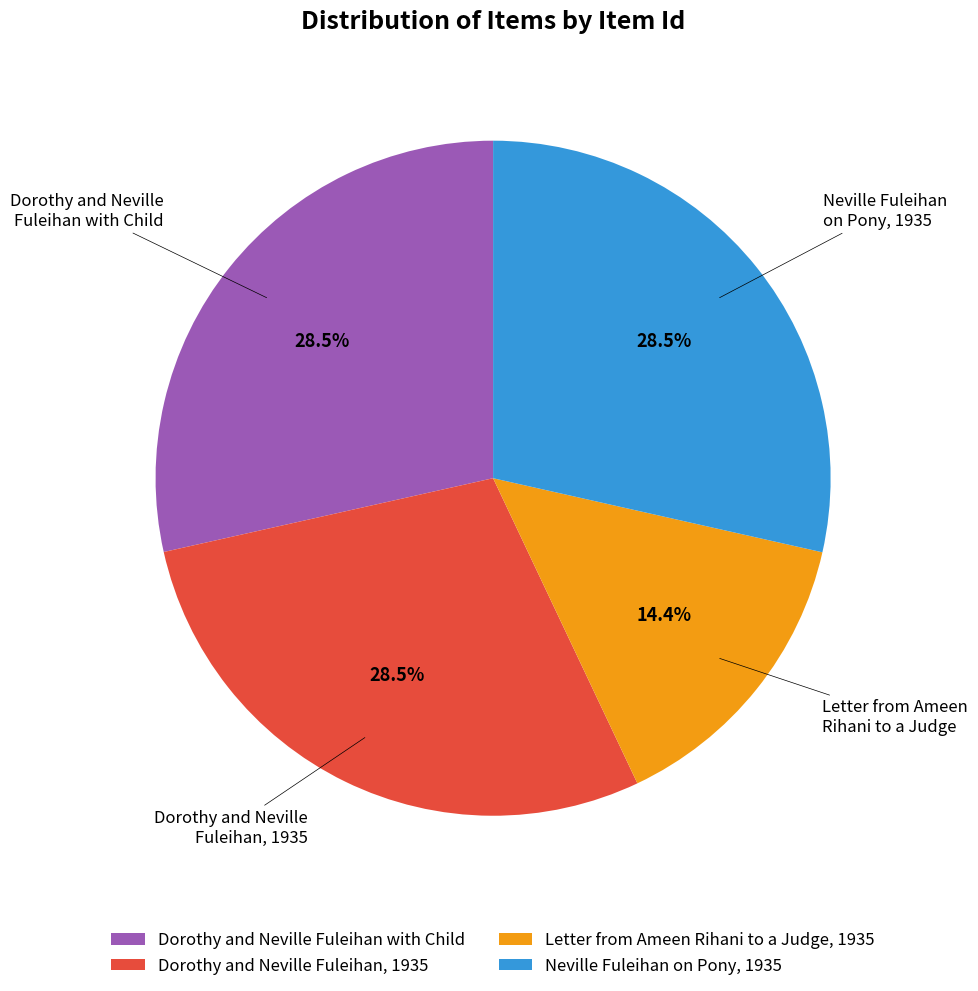

To the nearest percent, what is the combined percentage of Dorothy and Neville Fuleihan, 1935 and Neville Fuleihan on Pony, 1935?

57%